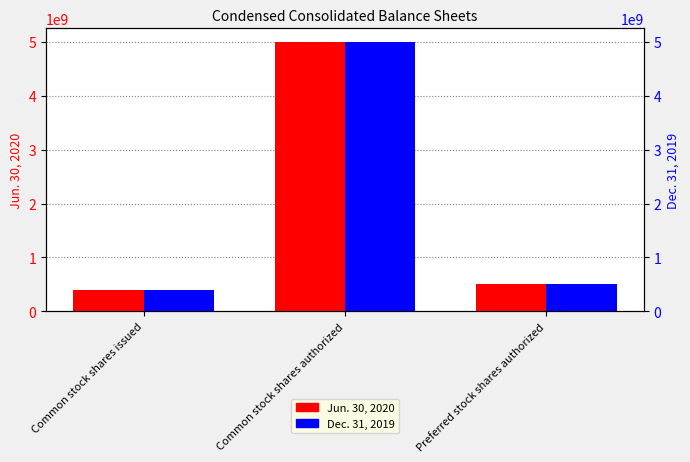

Reading left to right, transcribe all the data shown in this chart.

Jun. 30, 2020: 392864182	5000000000	500000000
Dec. 31, 2019: 390449879	5000000000	500000000